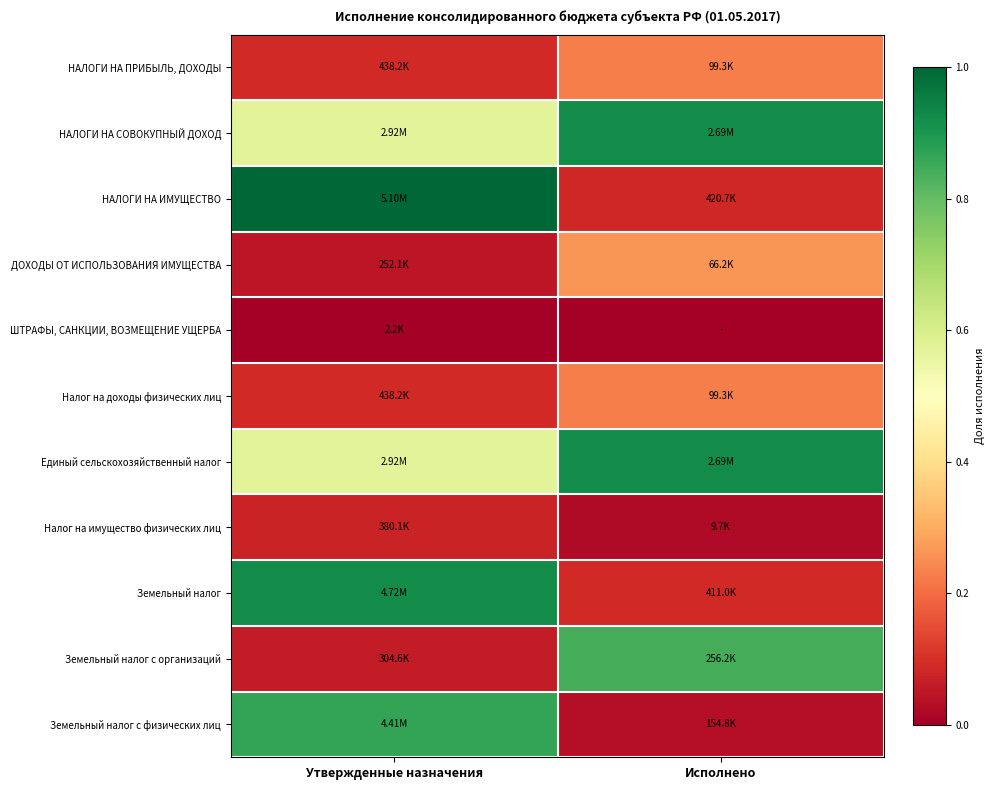

Which label corresponds to the largest value in the chart?

Утвержденные назначения